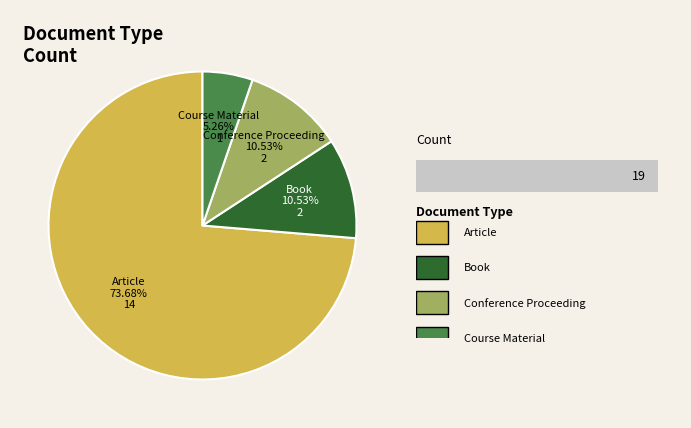

Does Article account for over 50% of the chart?

Yes